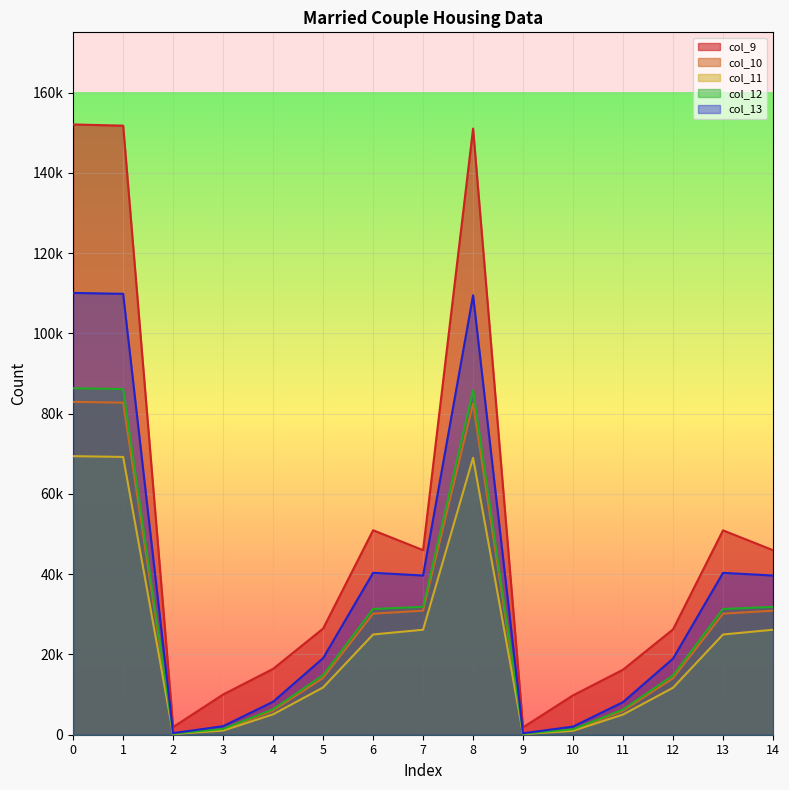

True or false: col_10 and col_9 cross at least once.

False